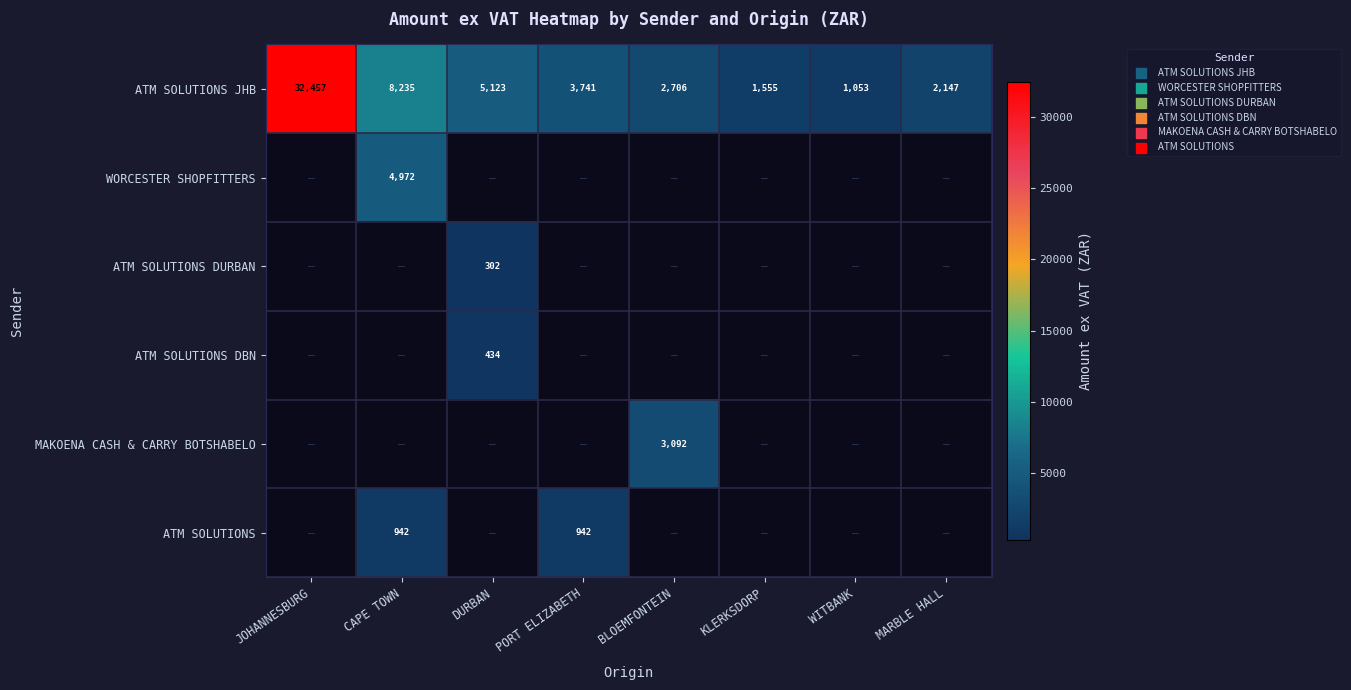

Which has a higher value, WITBANK or PORT ELIZABETH?

PORT ELIZABETH